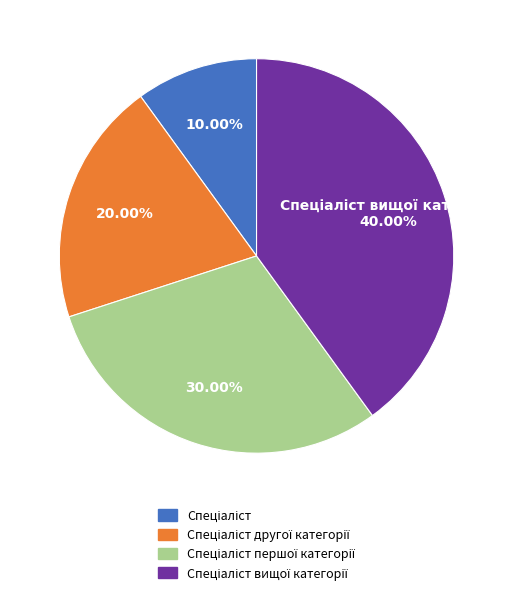

Is there any slice that represents more than half of the pie?

No